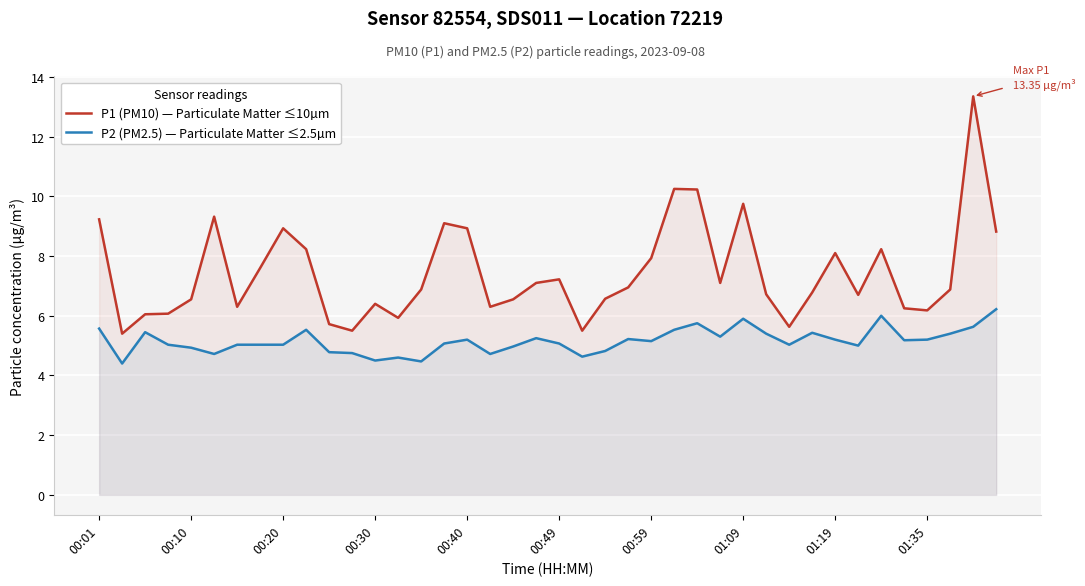

At which category is the sum across all series the highest?

38